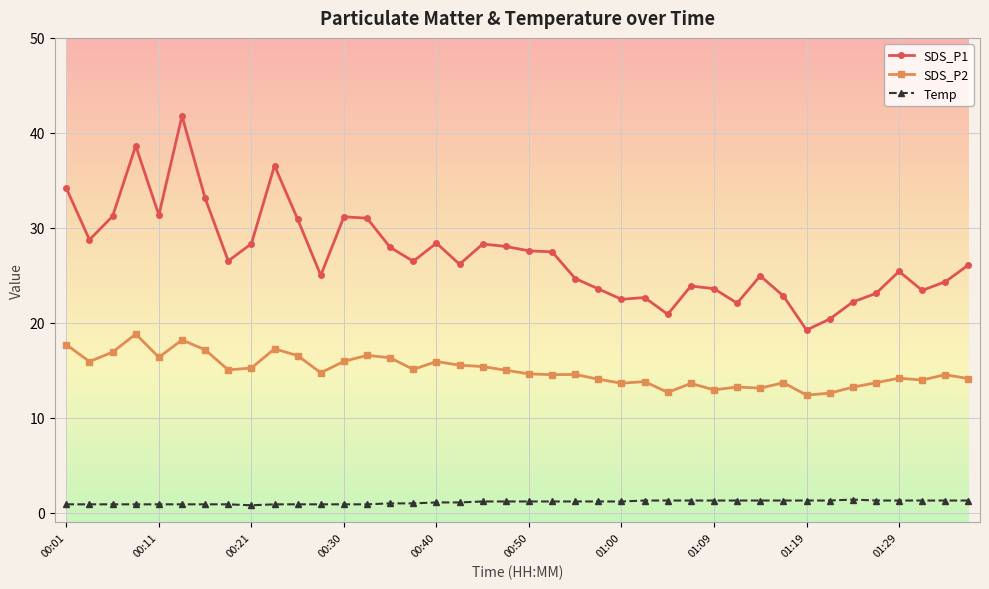

At how many categories does at least one series exceed 32?

5